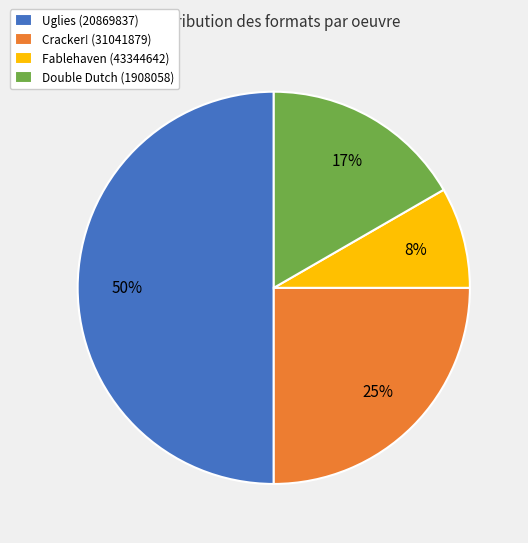

What percentage is the Cracker! (31041879) slice, to the nearest percent?

25%